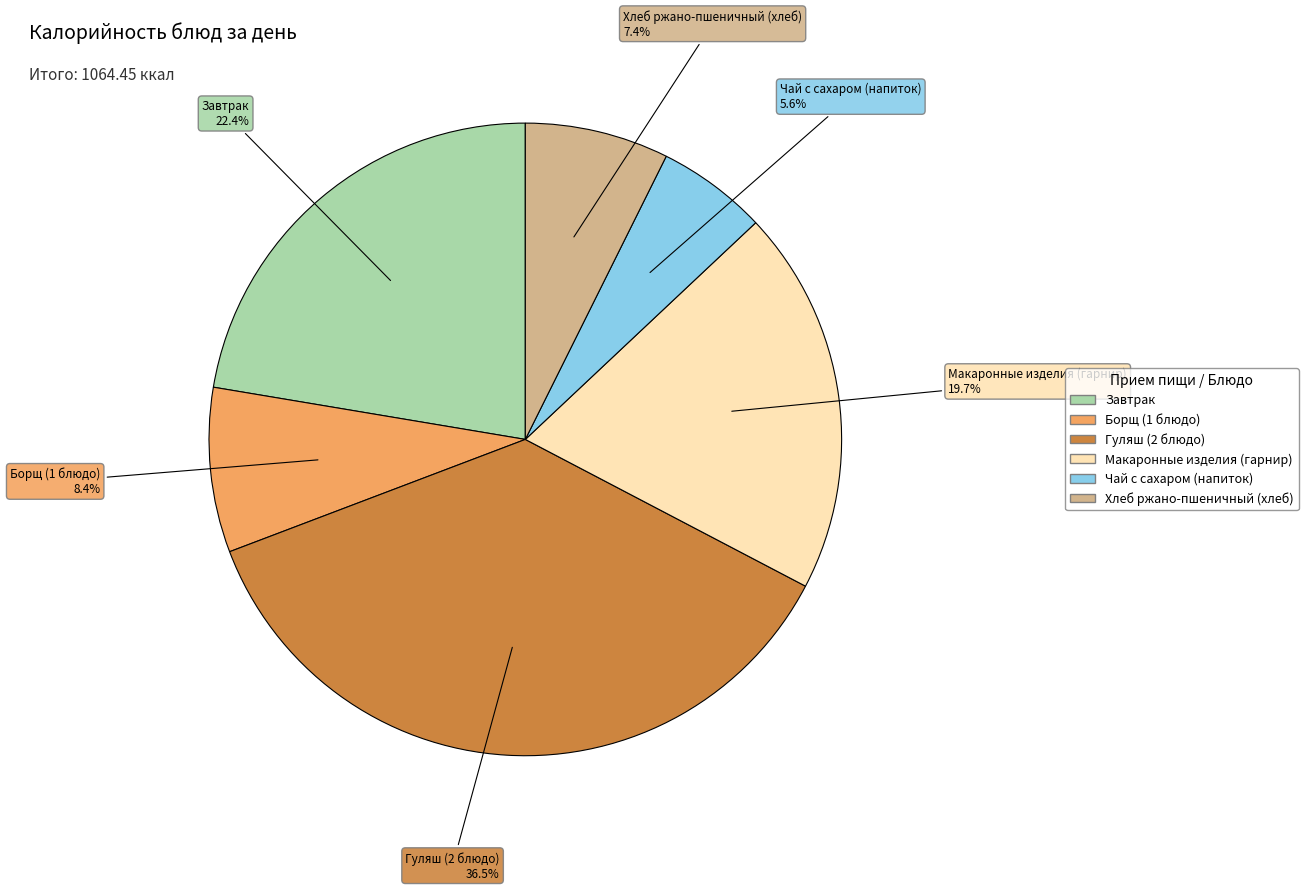

The Хлеб ржано-пшеничный (хлеб) slice represents 1% of the pie. True or false?

False